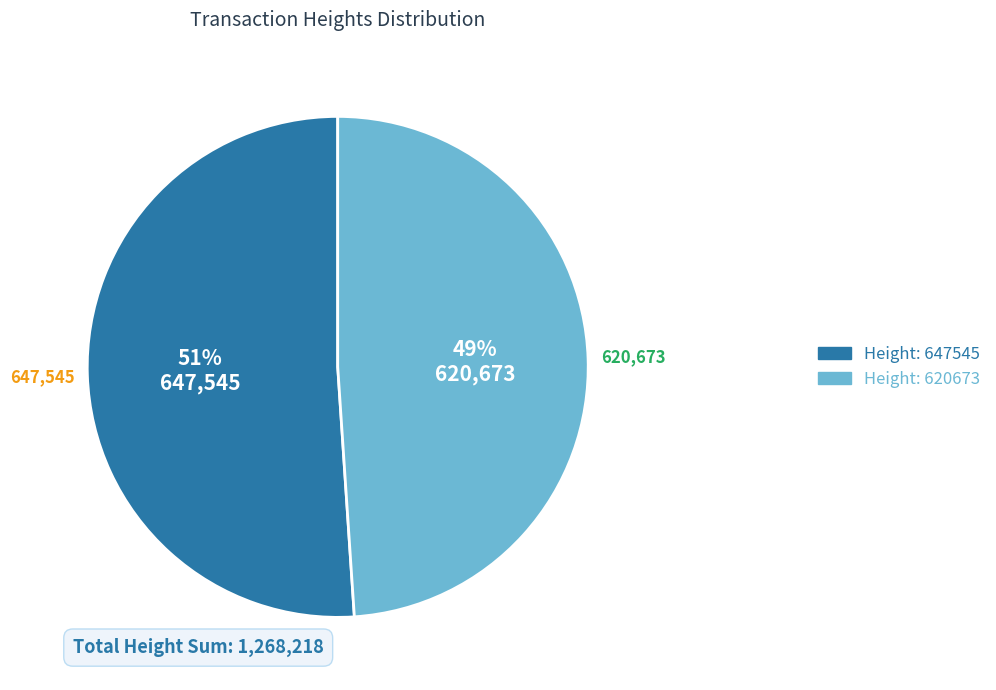

To the nearest percent, what is the average slice percentage?

50%